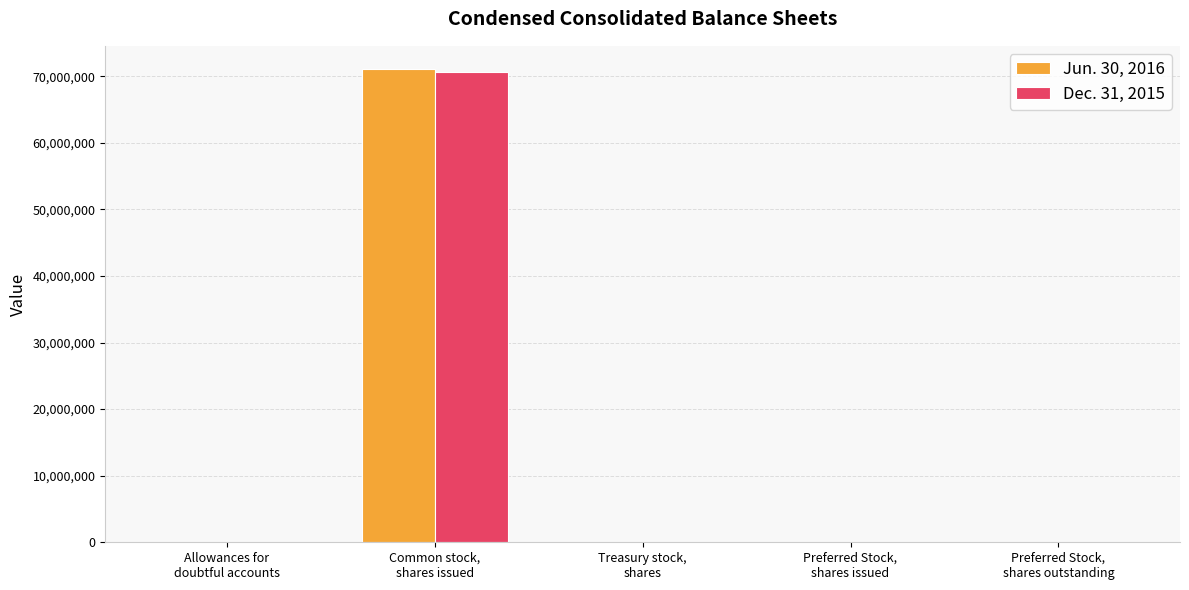

What is the spread (max minus min) of values at Preferred Stock,
shares issued?

708